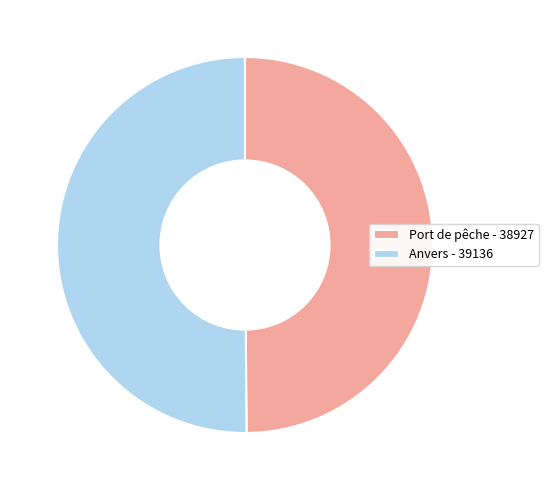

The Anvers slice represents 50% of the pie. True or false?

True